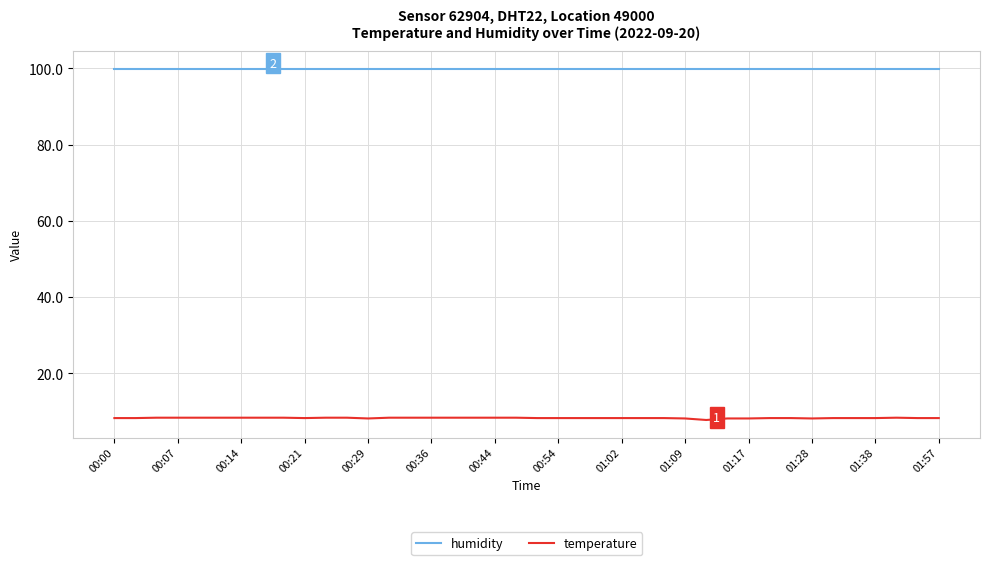

True or false: temperature and humidity cross at least once.

False